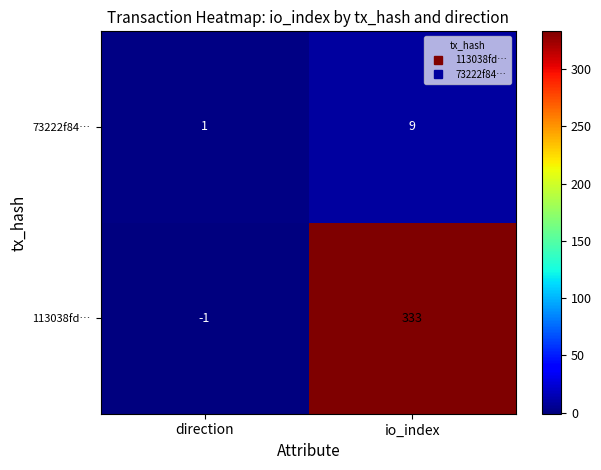

What is the minimum value shown in the chart?

-1